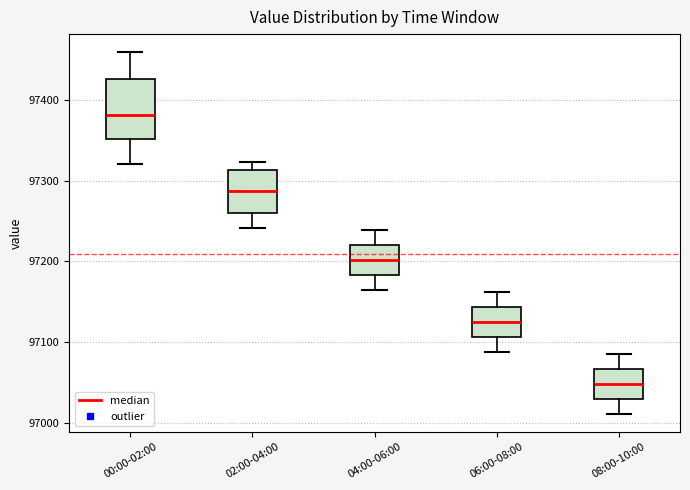

Reading left to right, read every box against the y-axis: the position of its median line, the range the box covers, and the ends of its whiskers. The values are not printed on the chart, so give them approximately, as read against the axis.

00:00-02:00: median 97380, box 97350 to 97430, whiskers 97320 to 97460
02:00-04:00: median 97290, box 97260 to 97310, whiskers 97240 to 97320
04:00-06:00: median 97200, box 97180 to 97220, whiskers 97160 to 97240
06:00-08:00: median 97120, box 97110 to 97140, whiskers 97090 to 97160
08:00-10:00: median 97050, box 97030 to 97070, whiskers 97010 to 97090